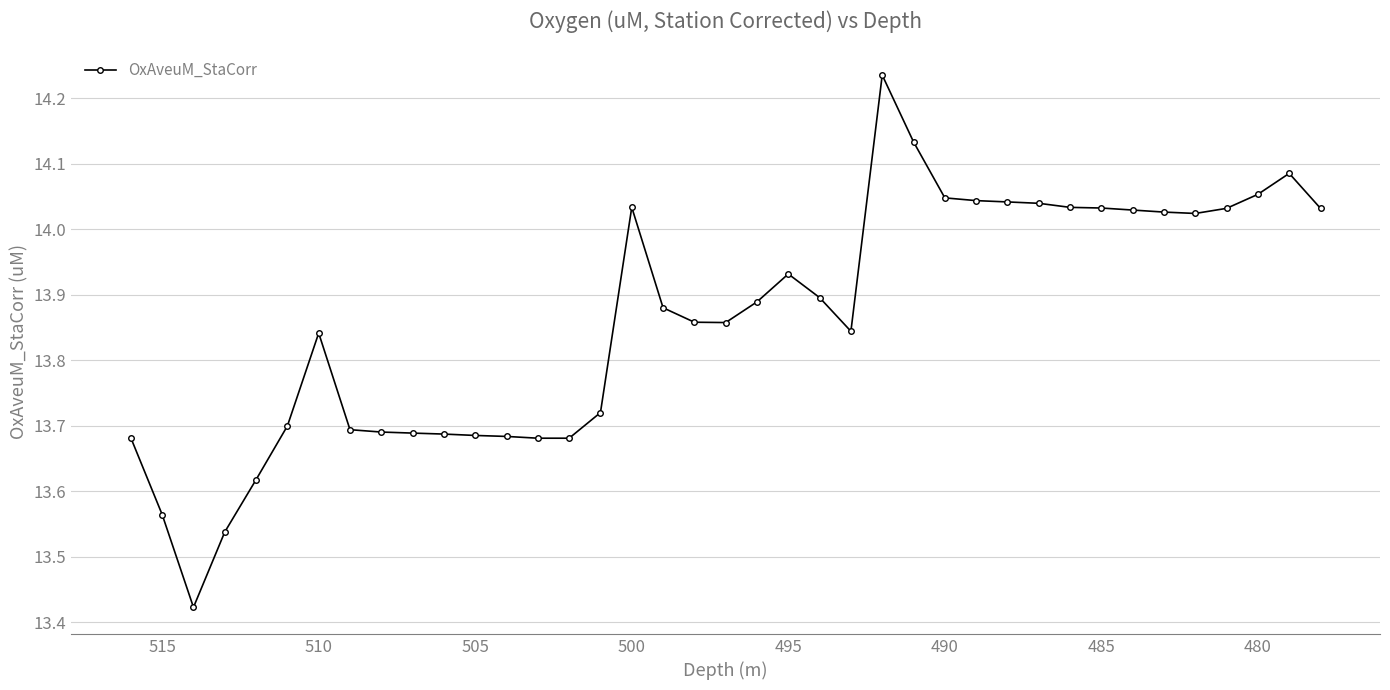

How many categories are shown in the chart?

39